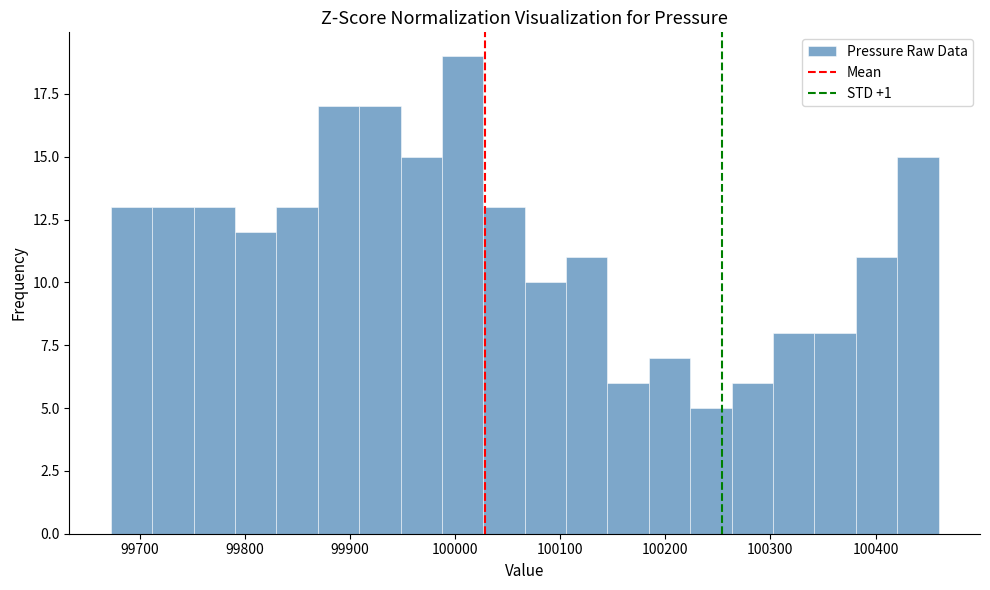

Read against the x-axis, roughly where is the centre of the tallest bar?

100010